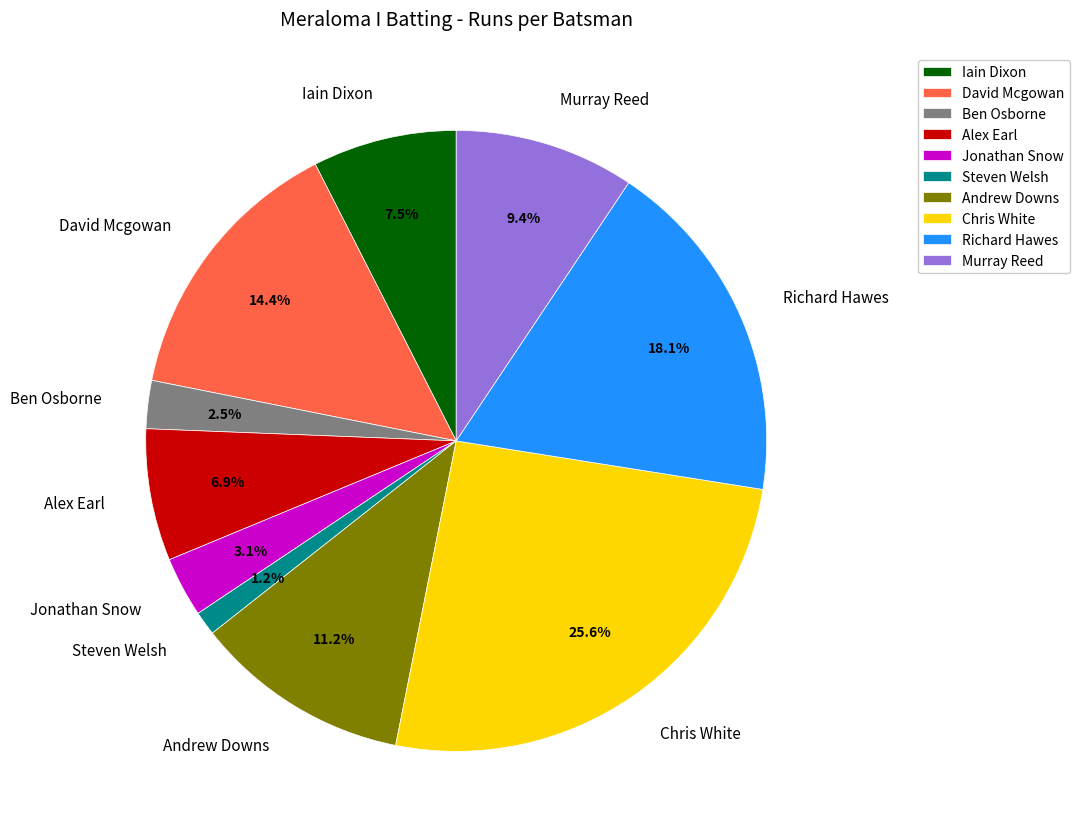

Which slice is the smallest?

Steven Welsh